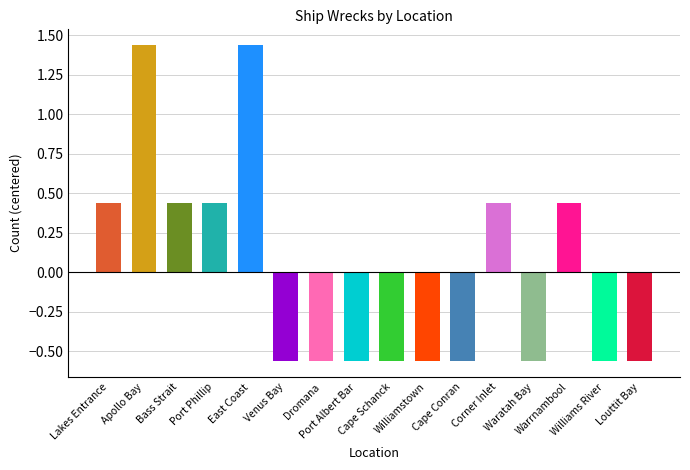

What is the value of the 12th bar from the left?

2